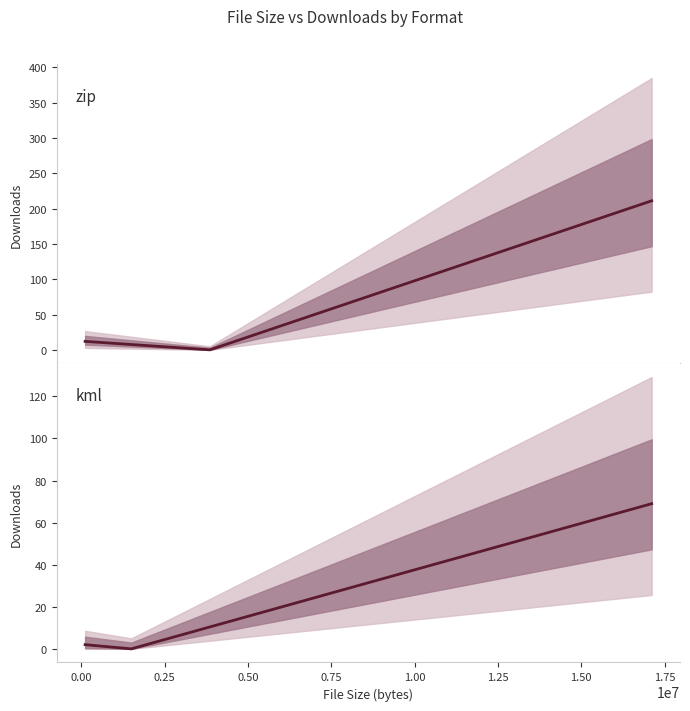

Is the value of kml at 0.00 greater than the value of zip at 0.25?

No